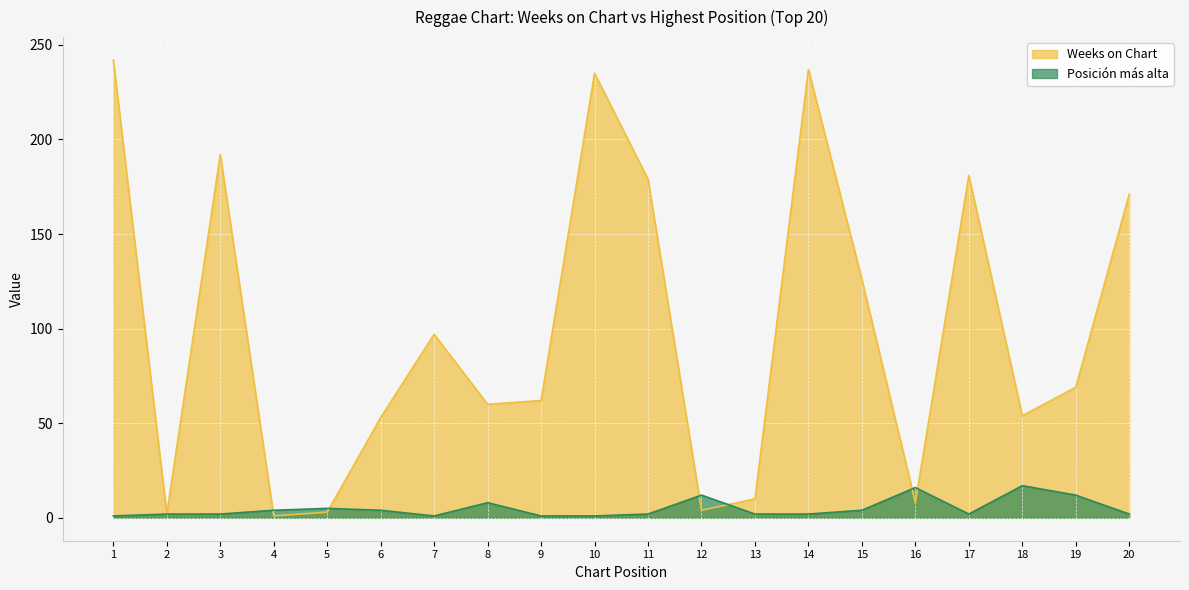

What is the greatest value displayed?

242